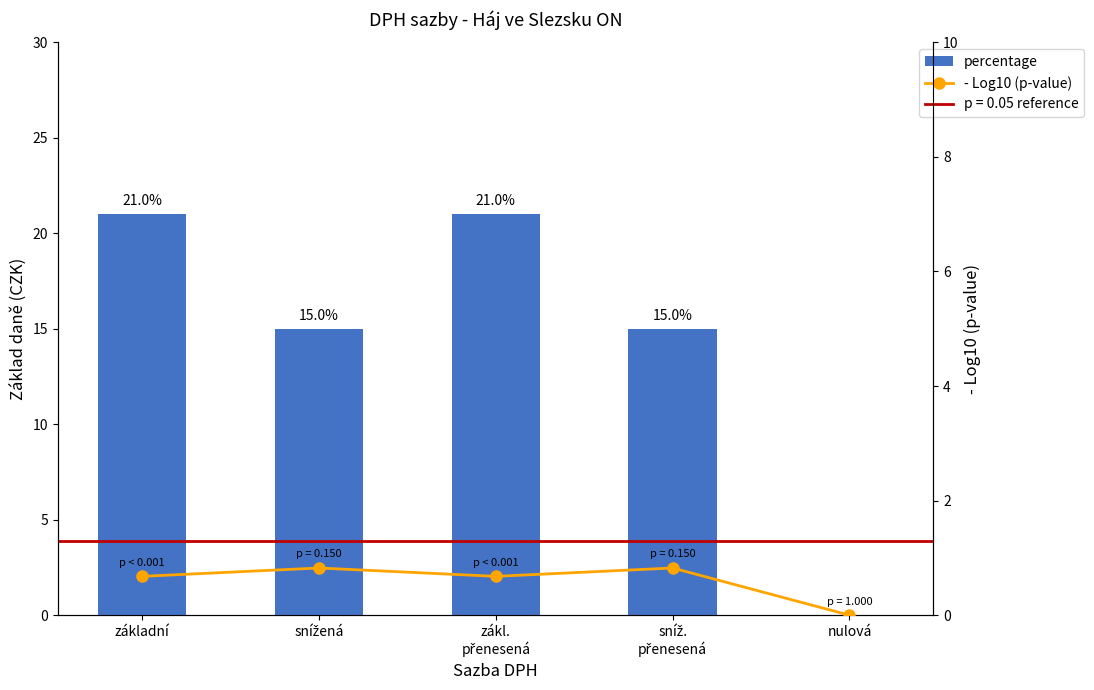

Between základní and snížená, which series saw the biggest shift?

percentage